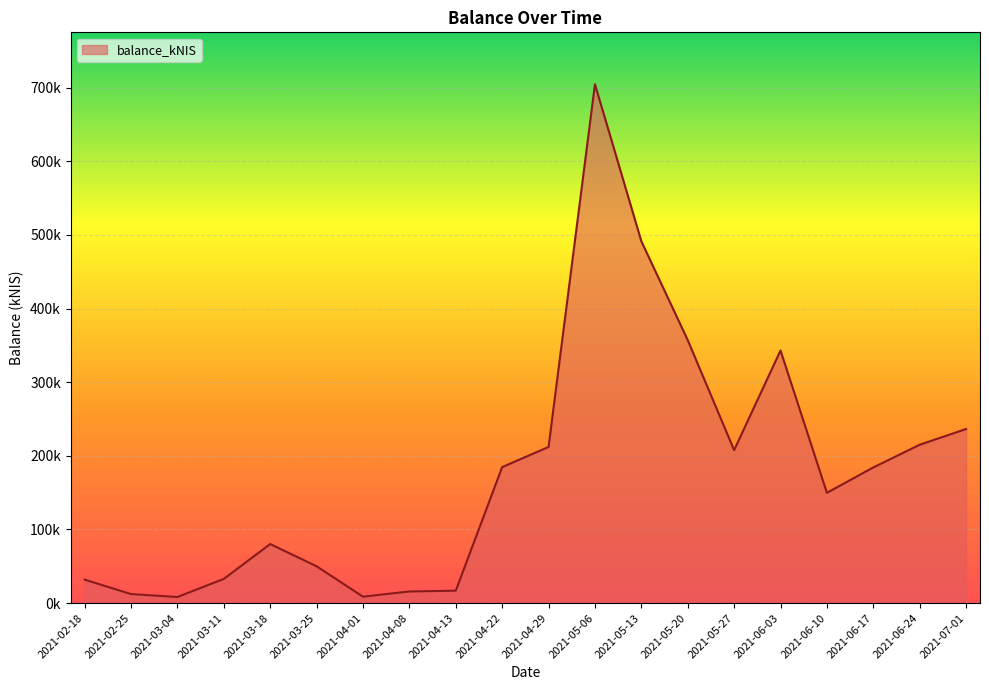

At which label is the value closest to 356506?

2021-05-20